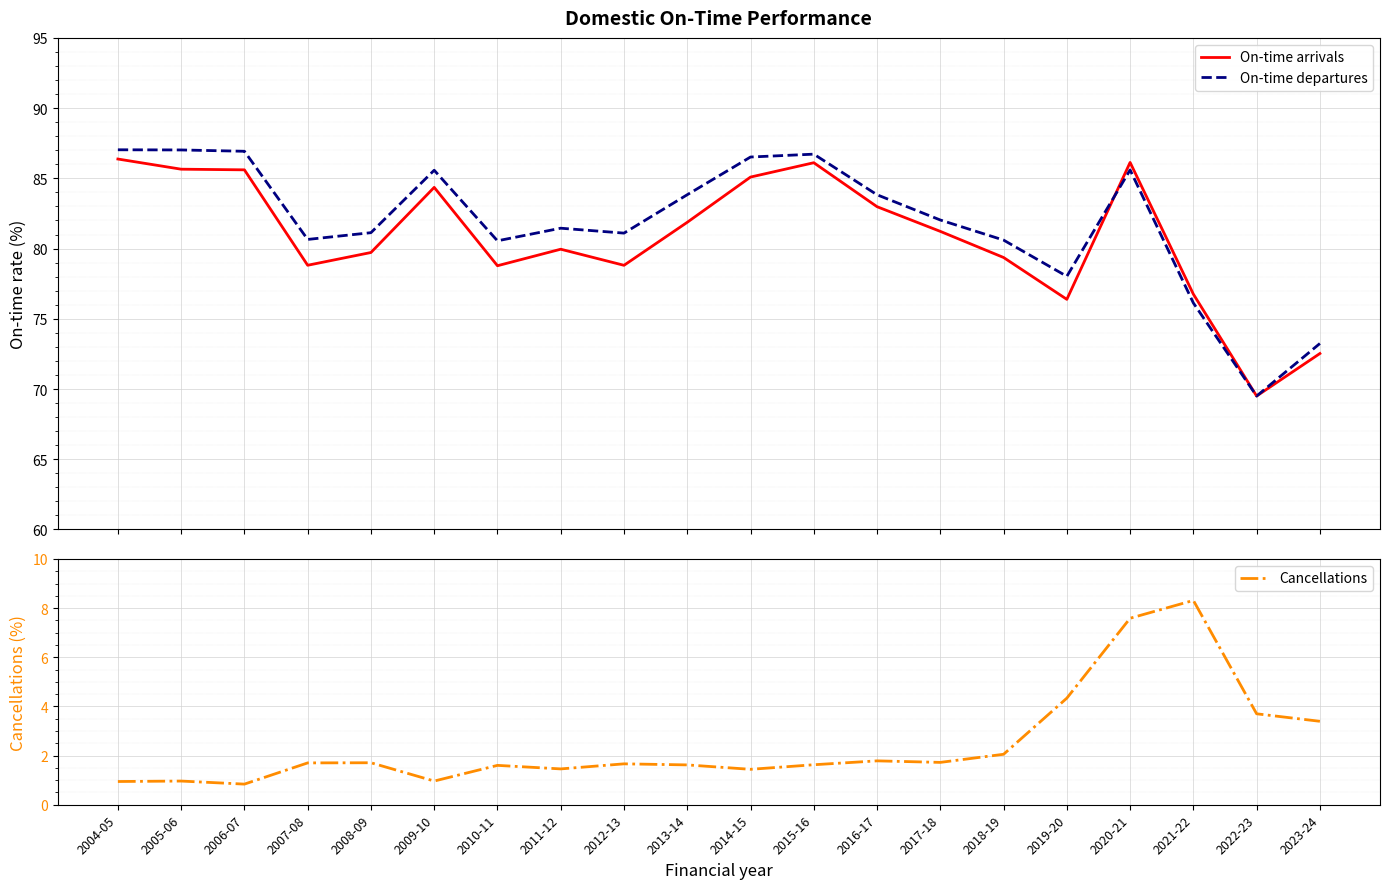

Which series ends up on top after the final intersection of On-time arrivals and On-time departures?

On-time arrivals